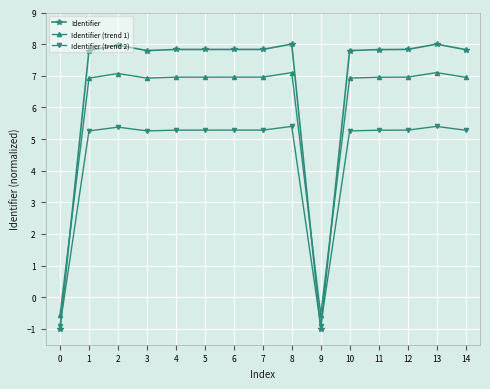

What is the sum of all Identifier (trend 2) values?

67.1